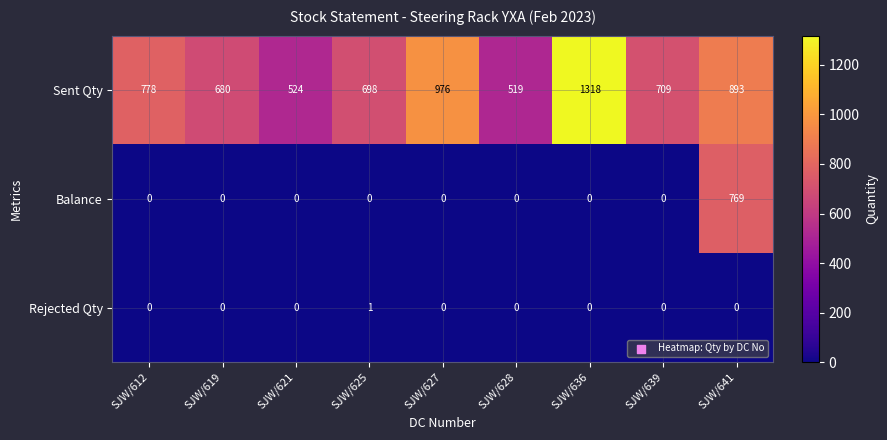

How many data points in Sent Qty are less than 709?

4